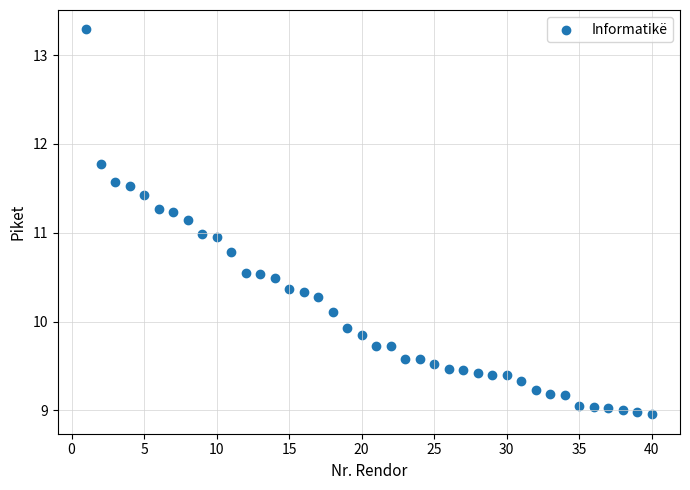

What is the range of X values (max minus min)?

39.0